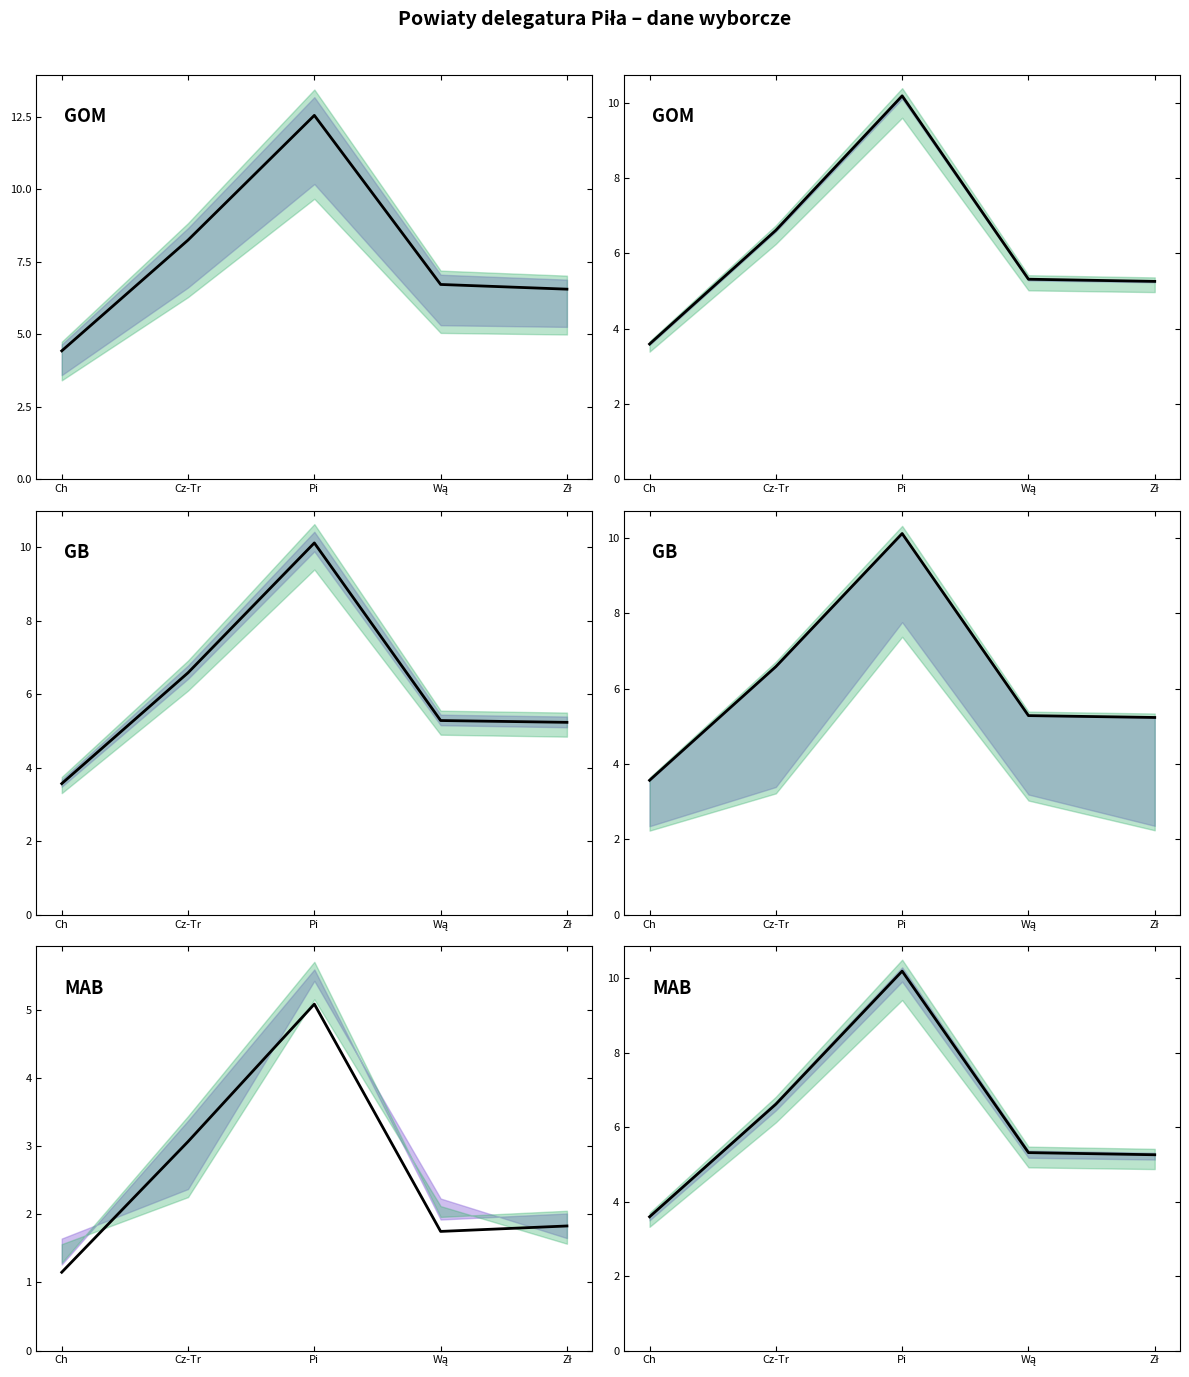

Which label corresponds to the smallest value in the chart?

Ch